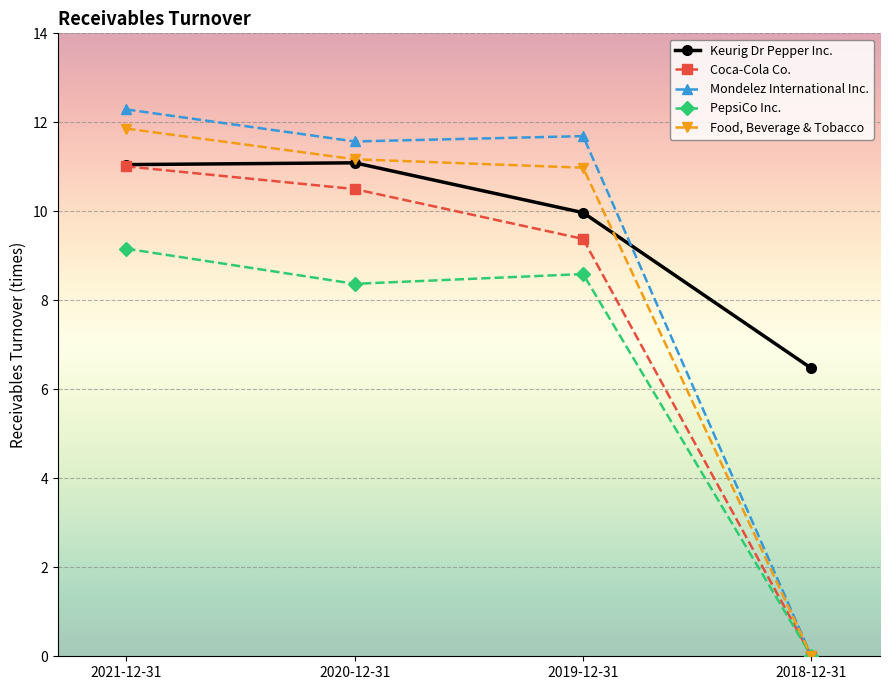

How many lines are shown in the chart?

5